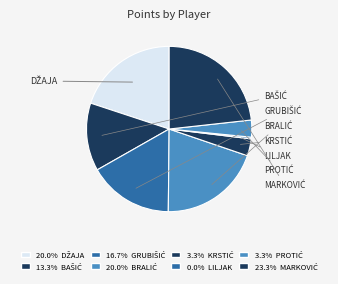

Count the number of slices in the pie.

8